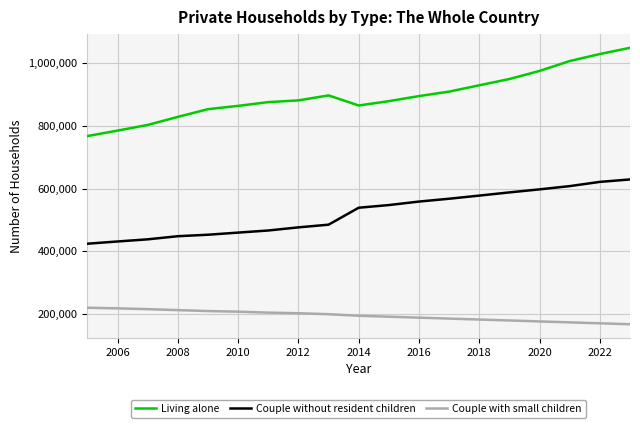

True or false: Living alone and Couple with small children cross at least once.

False